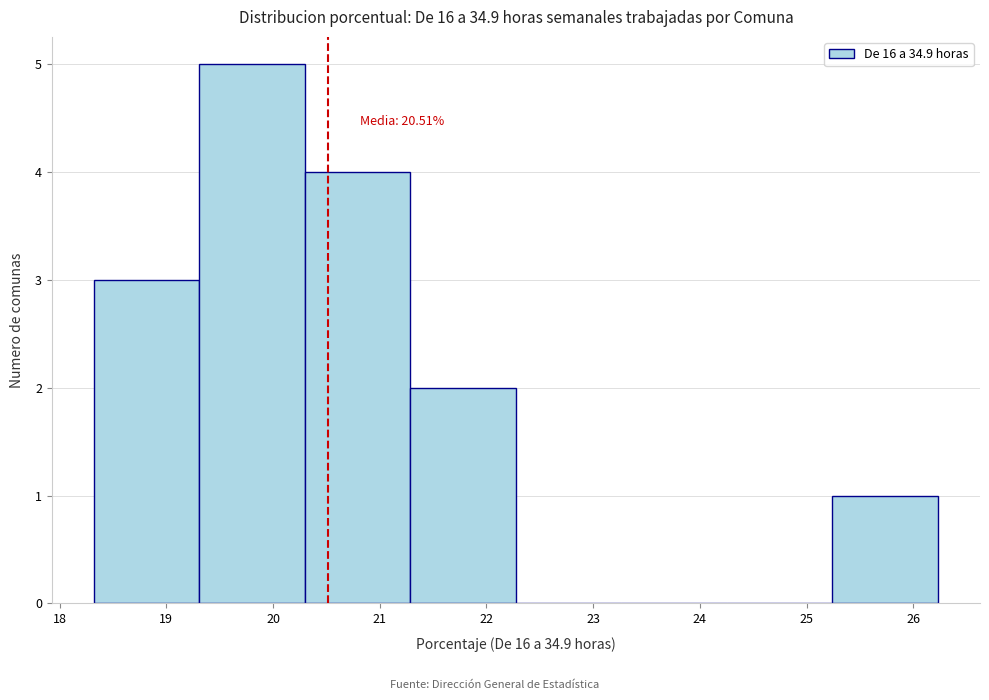

Over which range of the x-axis is the bar tallest?

19.3 to 20.3